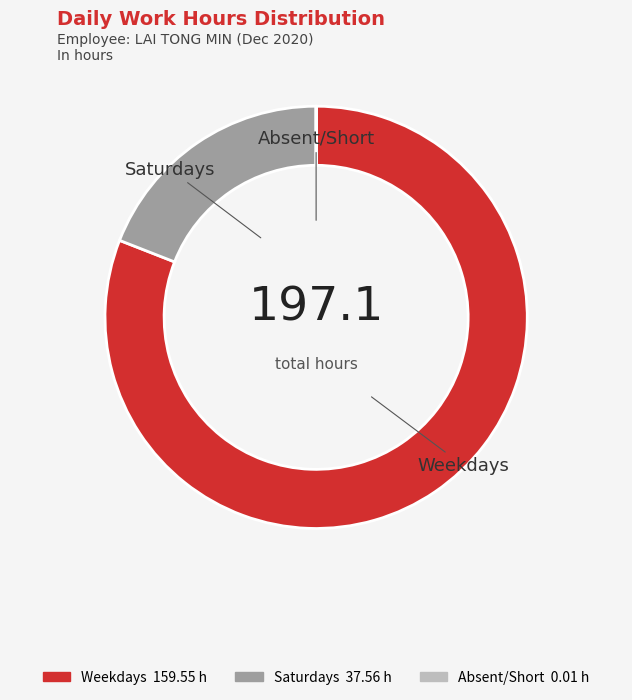

Is there any slice that represents more than half of the pie?

Yes